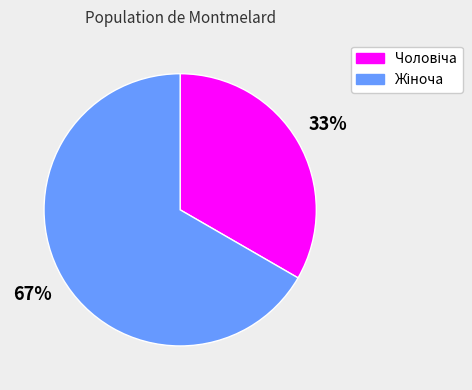

Is there a majority slice in this chart?

Yes